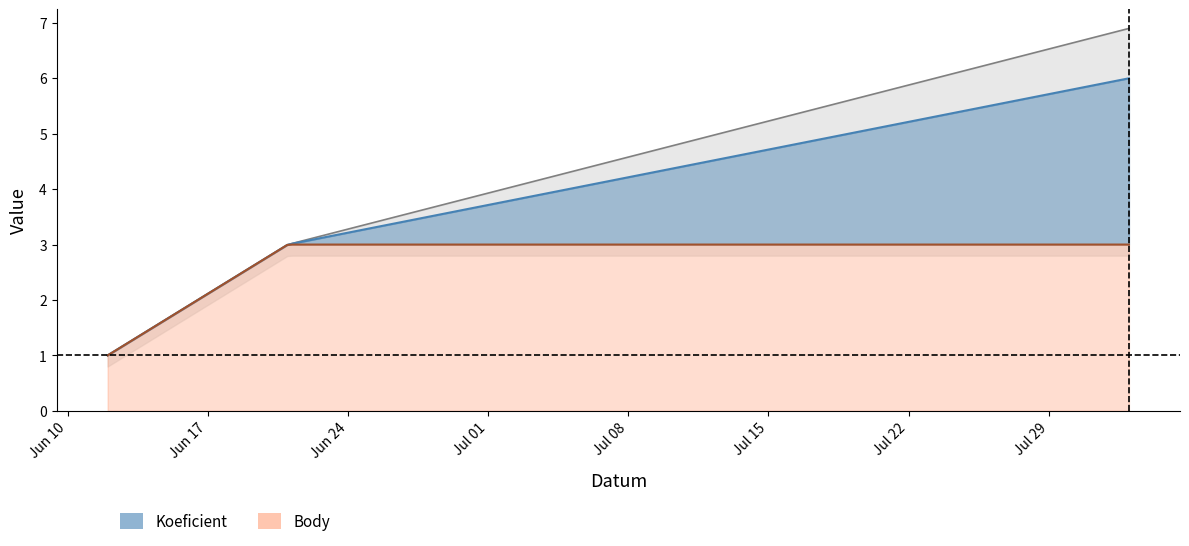

List the series in order of their peak value, lowest first.

Body, Koeficient